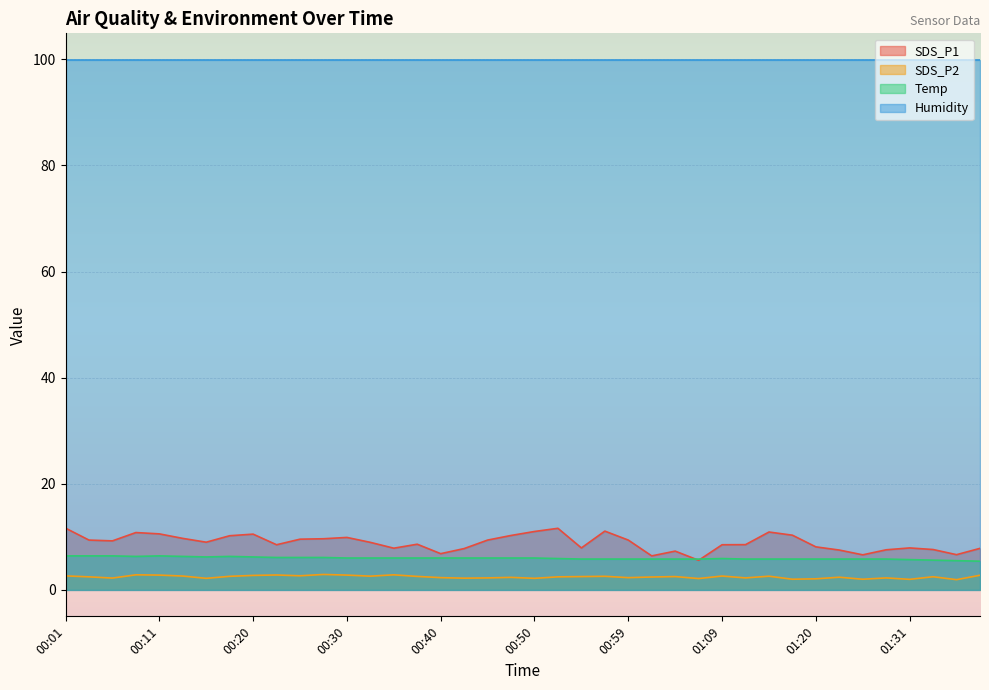

Is the value of SDS_P2 at 00:01 greater than the value of SDS_P1 at 01:04?

No